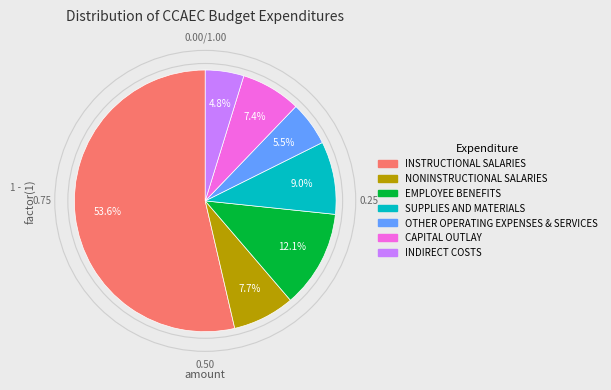

Is there a majority slice in this chart?

Yes